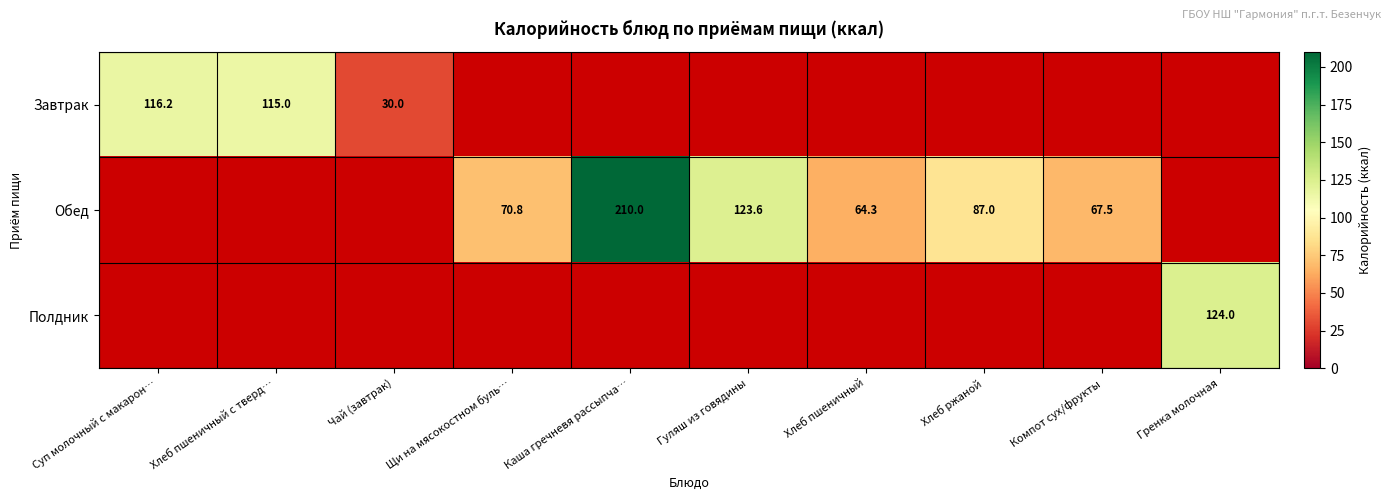

Is the value of Завтрак at Чай (завтрак) greater than the value of Обед at Хлеб пшеничный?

No